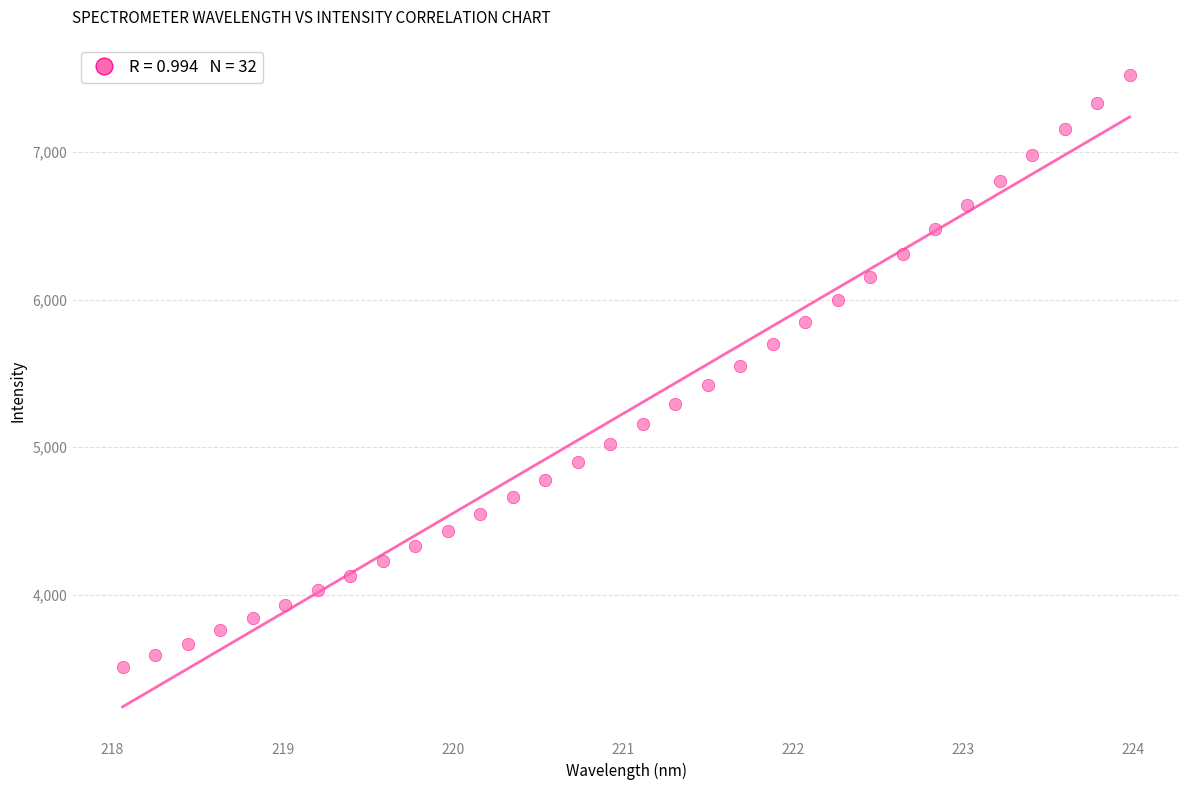

What is the range of X values (max minus min)?

5.9